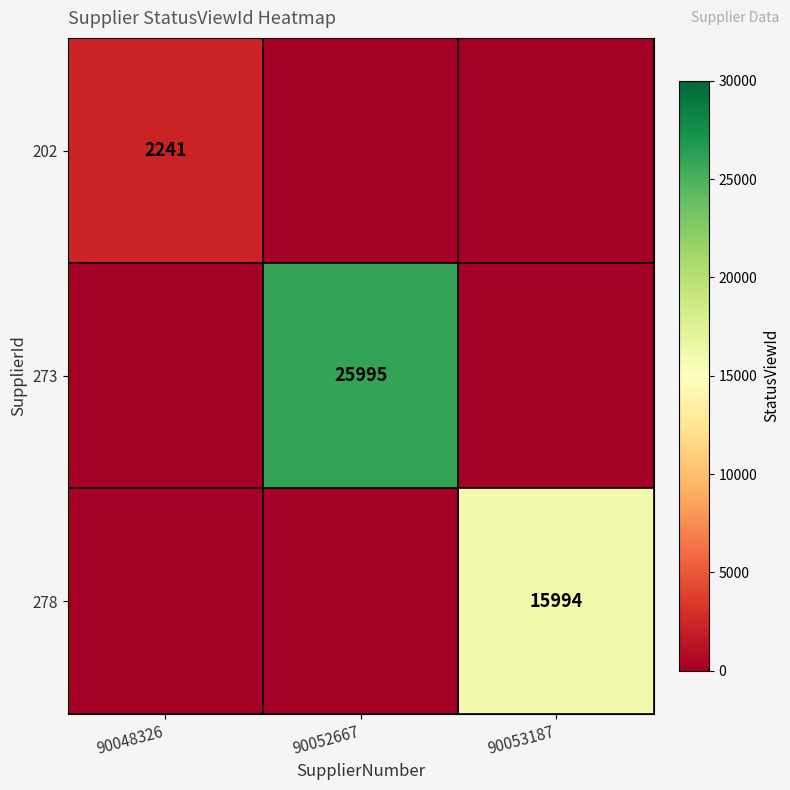

The value of 278 at 90053187 is 15994. True or false?

True